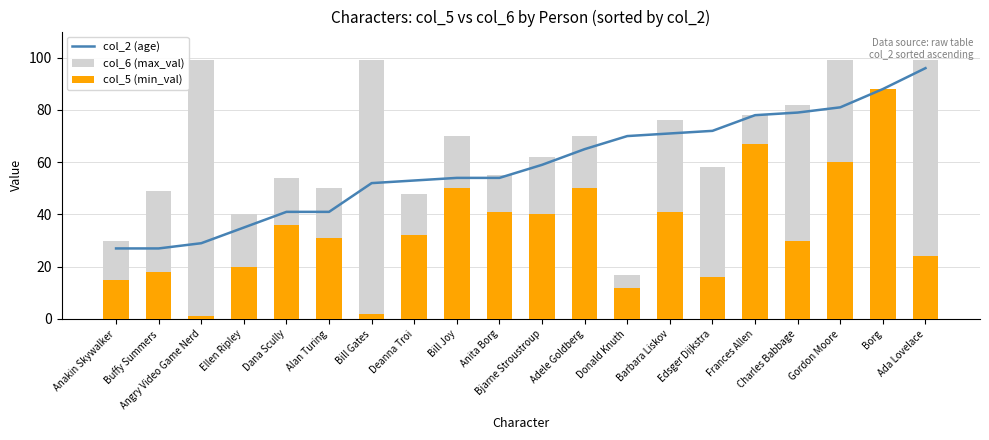

What position from the left is Bjarne Stroustroup?

11